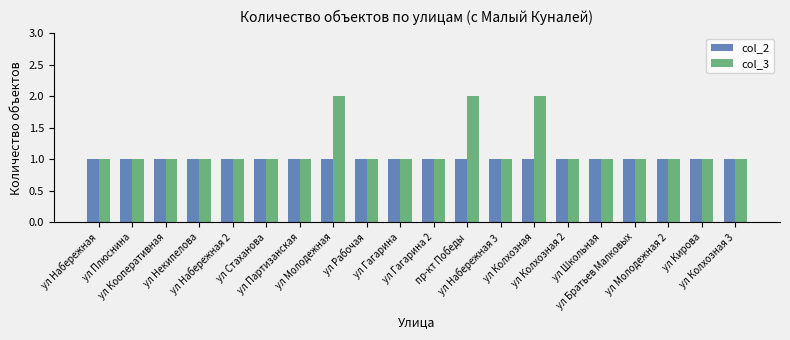

Does the chart contain stacked bars?

No